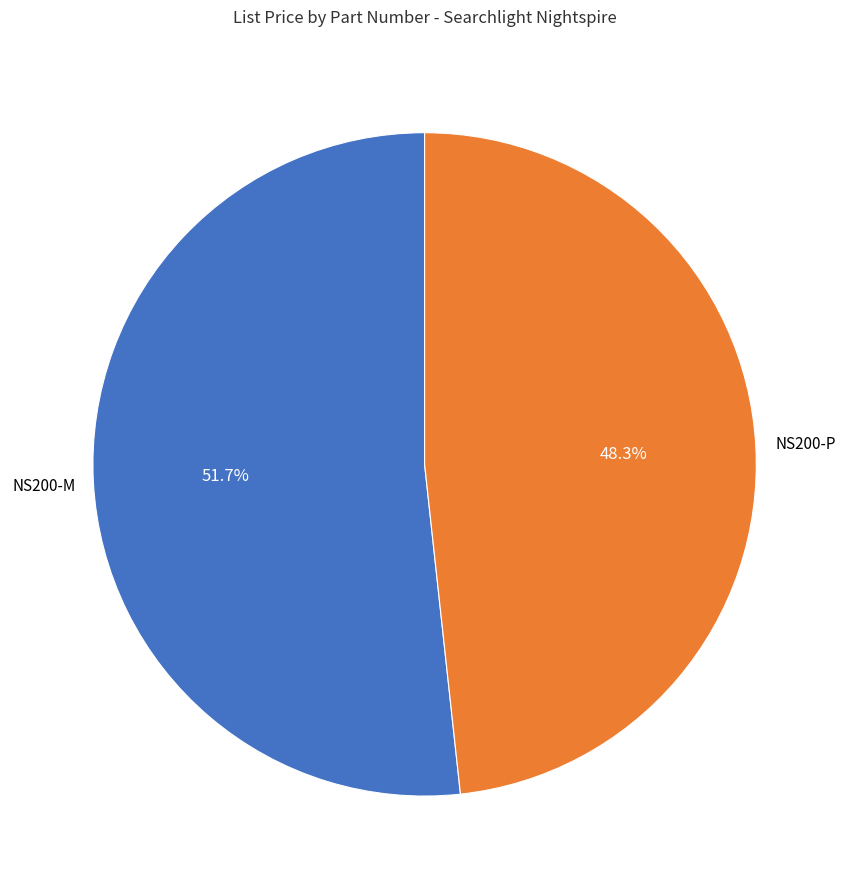

Is there a majority slice in this chart?

Yes